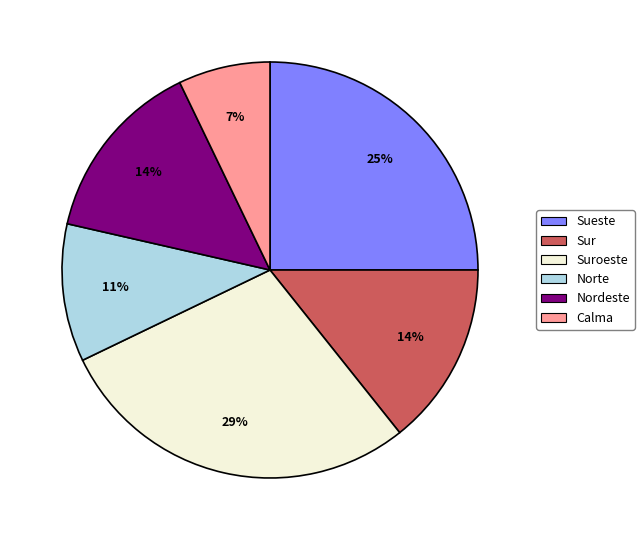

To the nearest percent, what is the average slice percentage?

17%